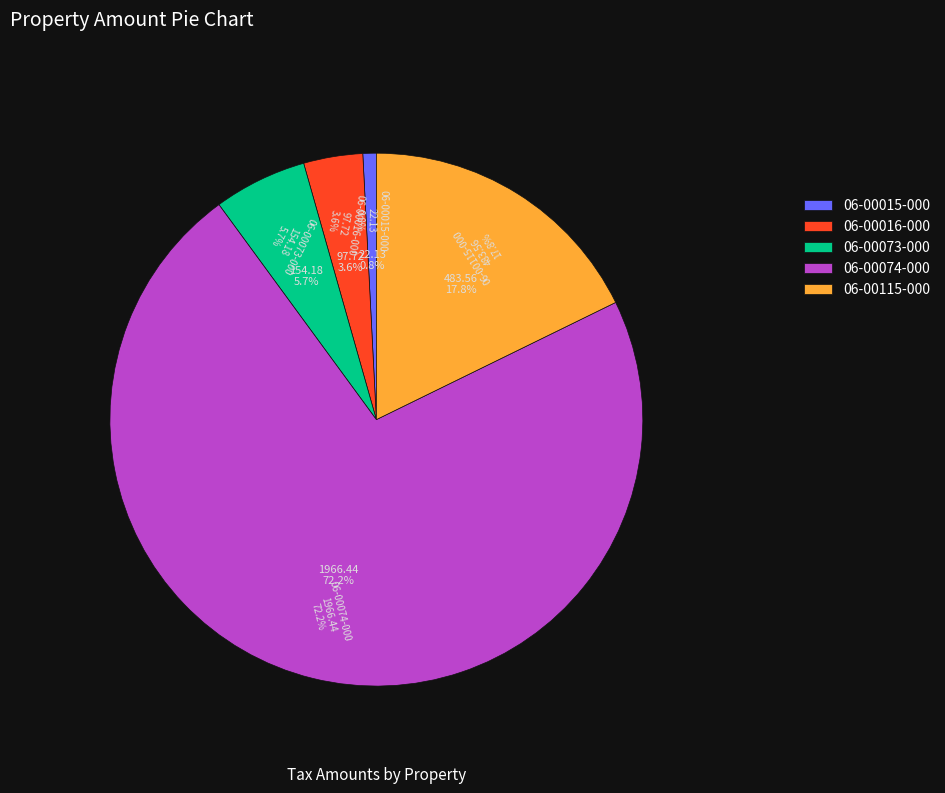

Which slice represents more than half of the pie?

06-00074-000